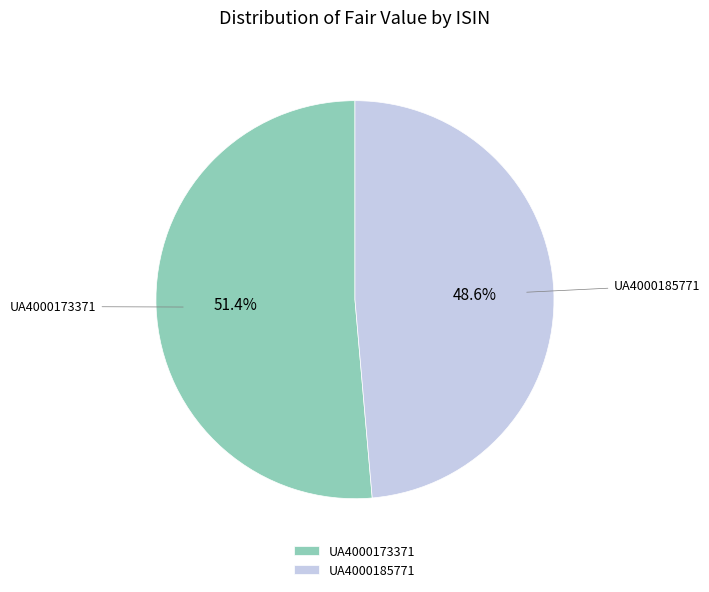

Is it true that UA4000185771 is 57% of the pie?

False